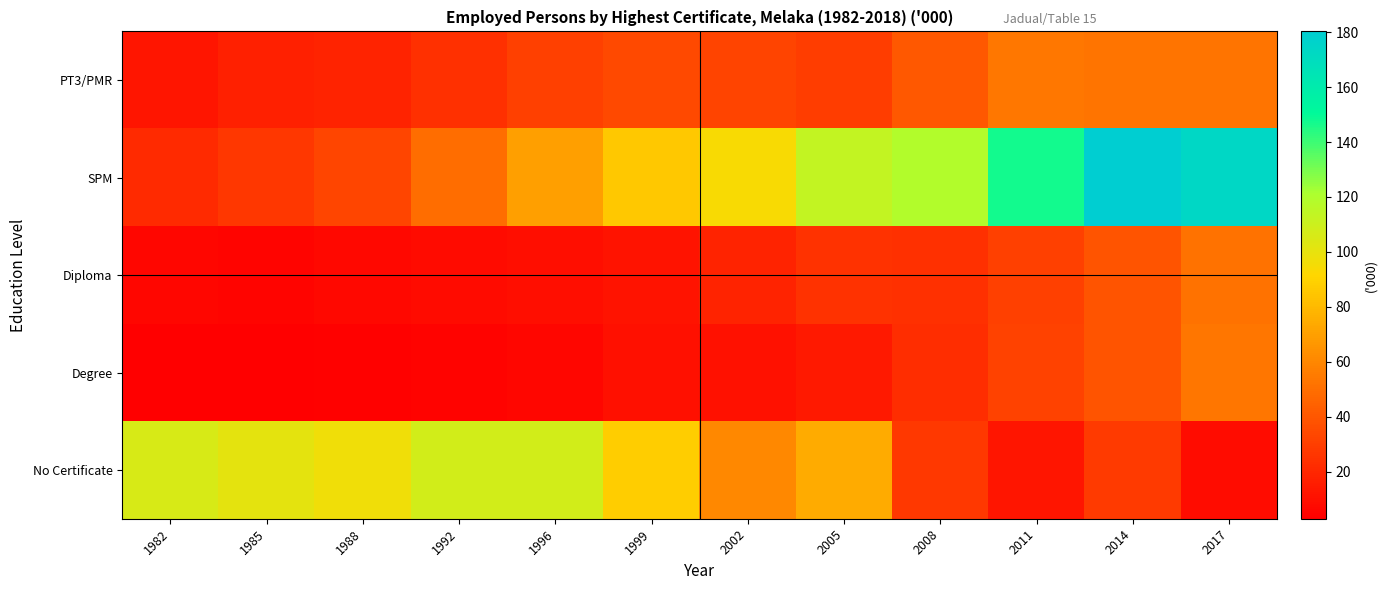

Rank the series by their maximum value, from lowest to highest.

Diploma, Degree, PT3/PMR, No Certificate, SPM